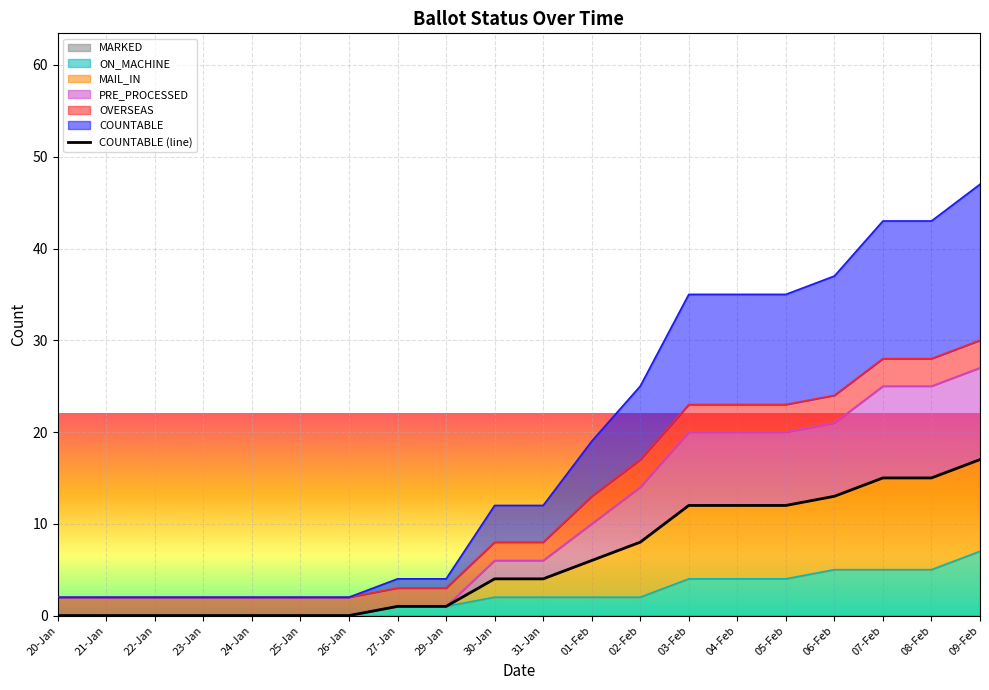

What is the sum of all values?

120